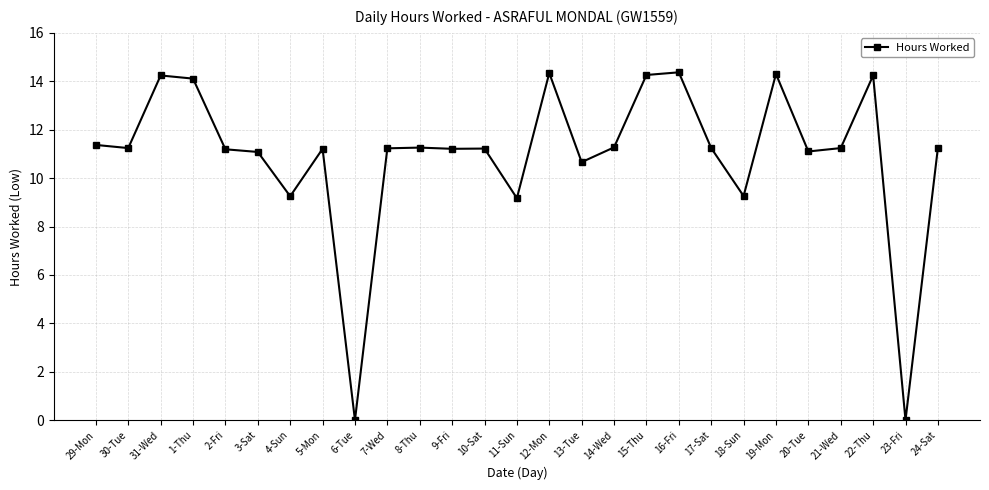

True or false: there are more than 0 points higher than both neighbors.

True